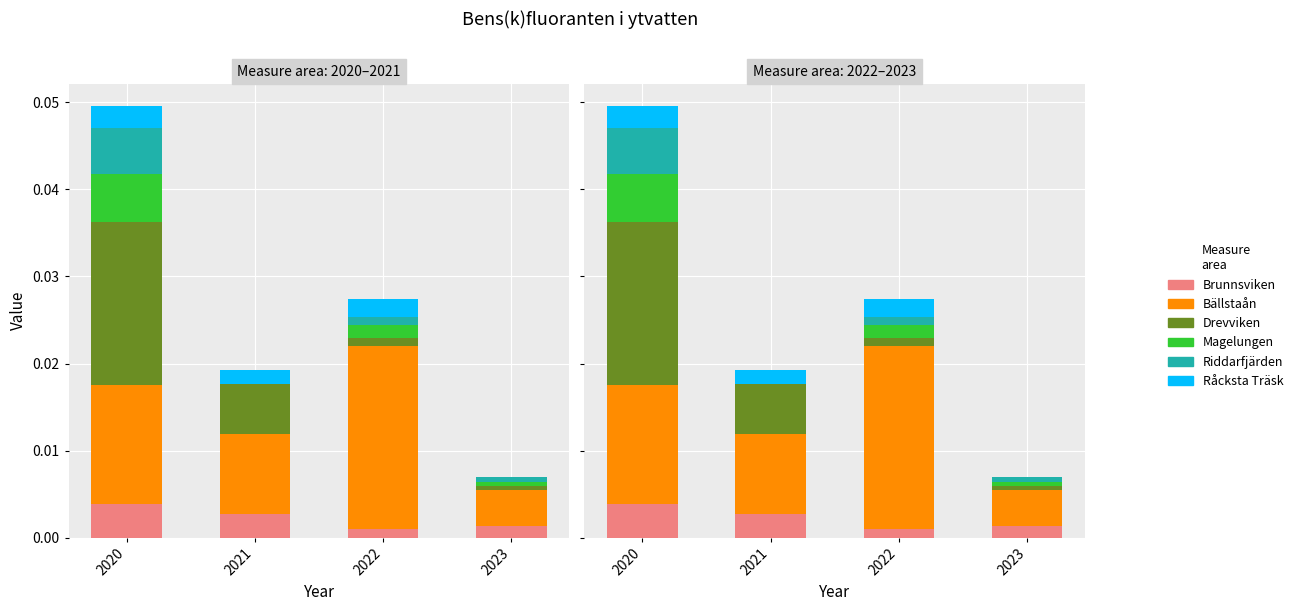

Which label corresponds to the largest value in the chart?

2022